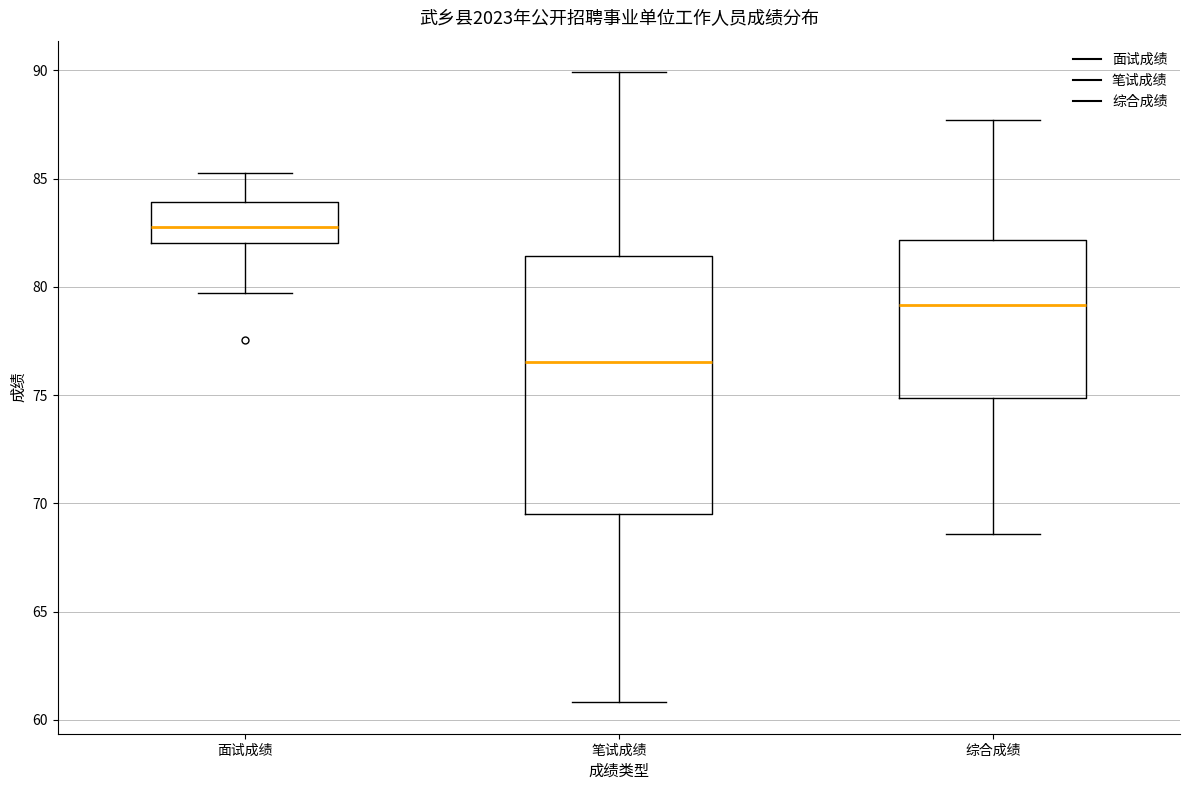

Which box's median line is the highest?

面试成绩